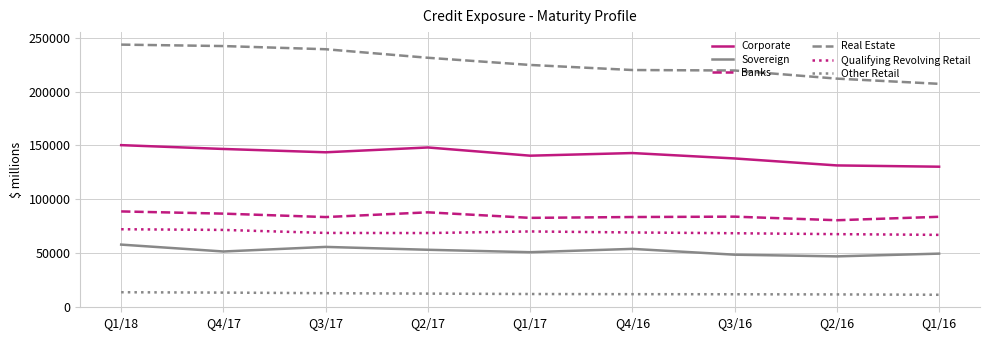

Which series has the widest spread of values?

Real Estate